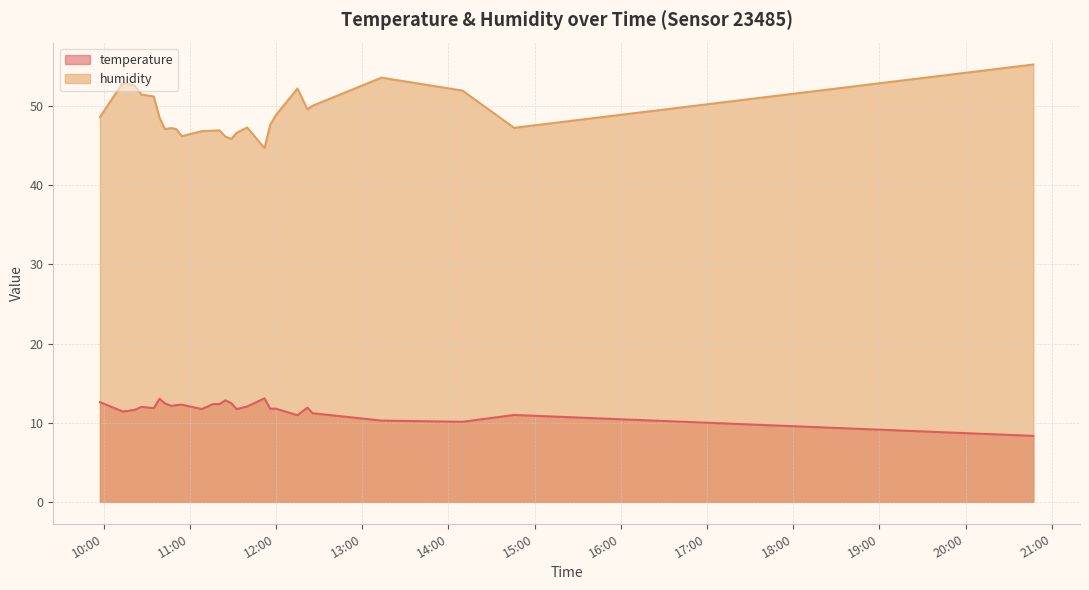

True or false: temperature and humidity cross at least once.

False